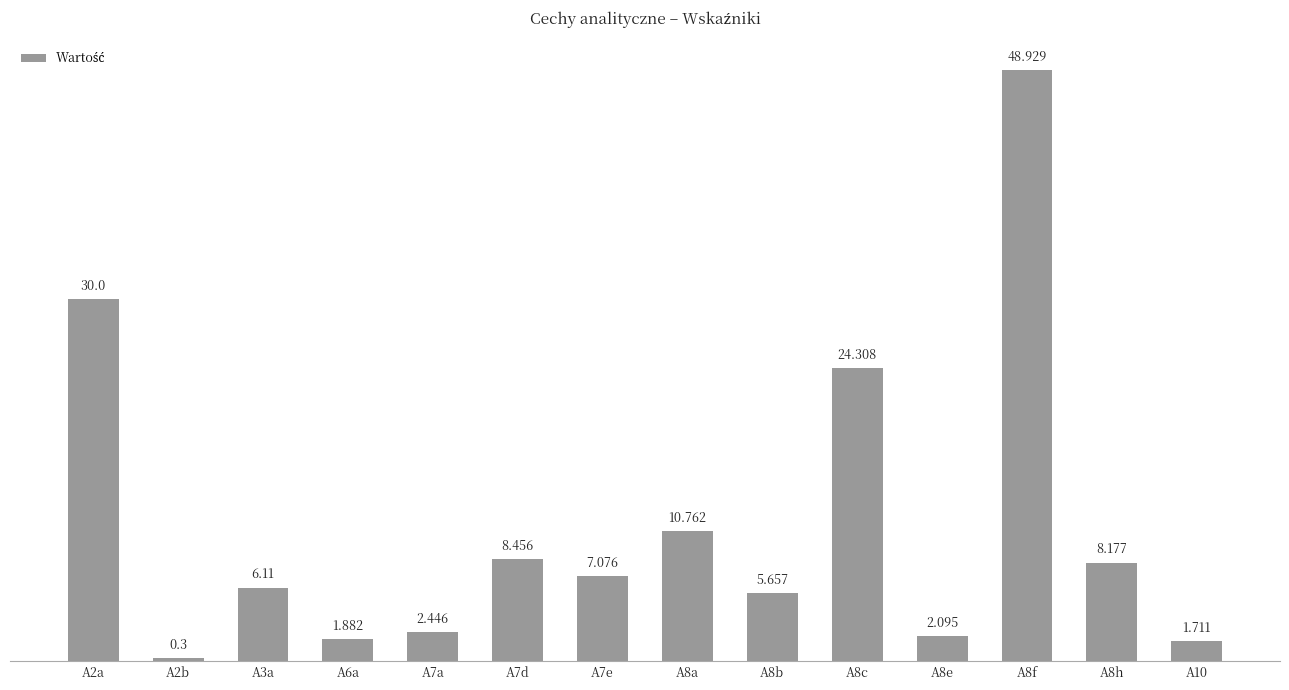

Count the number of categories in the chart.

14